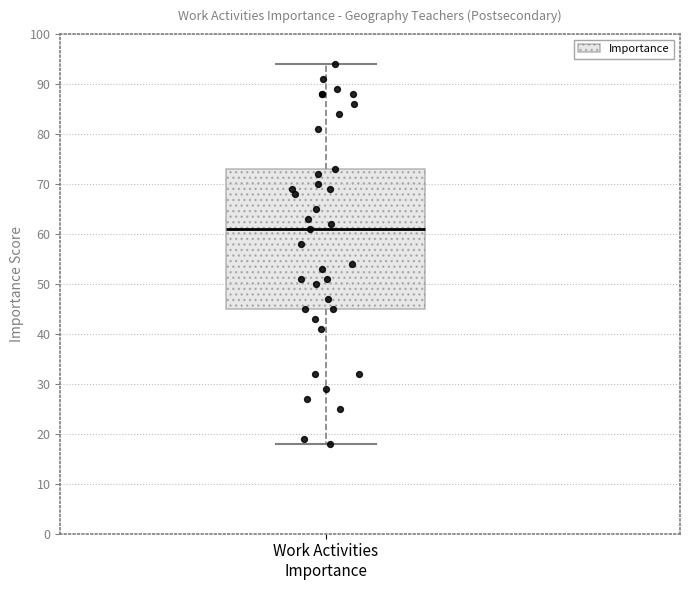

Where is the upper edge of the box for Work Activities Importance on the y-axis? The values are not printed on the chart, so give them approximately, as read against the axis.

73